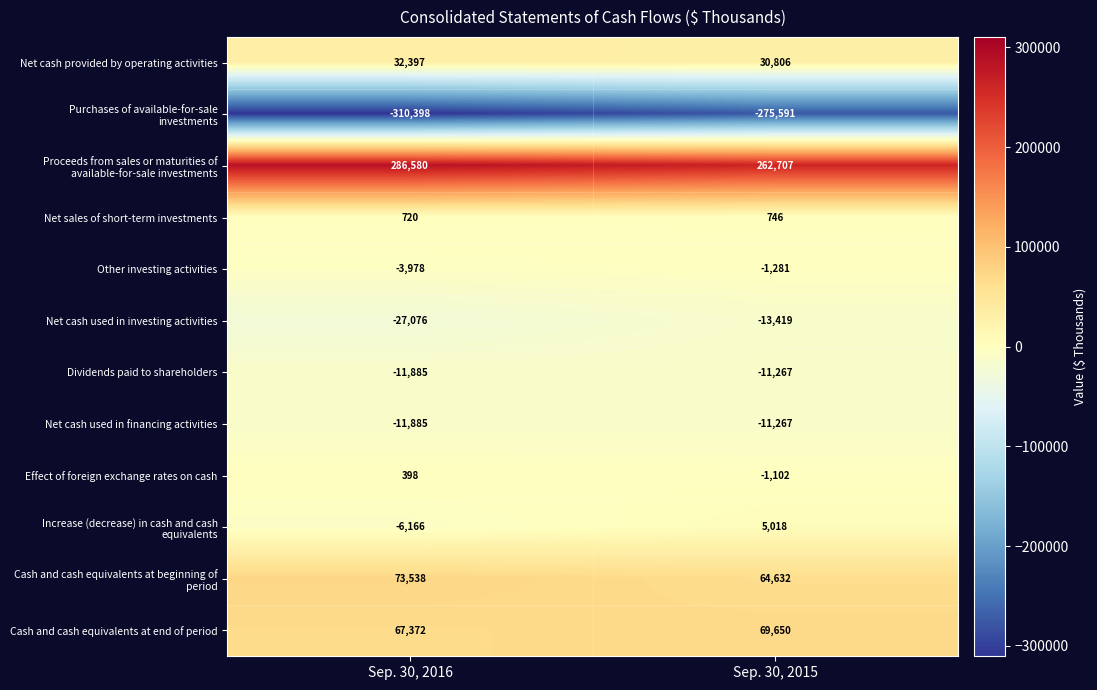

How many distinct data groups are displayed?

12